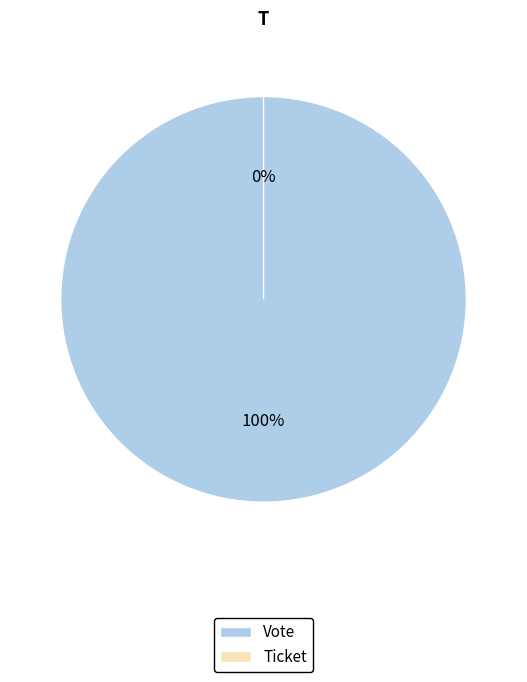

What percentage is the Vote slice, to the nearest percent?

100%